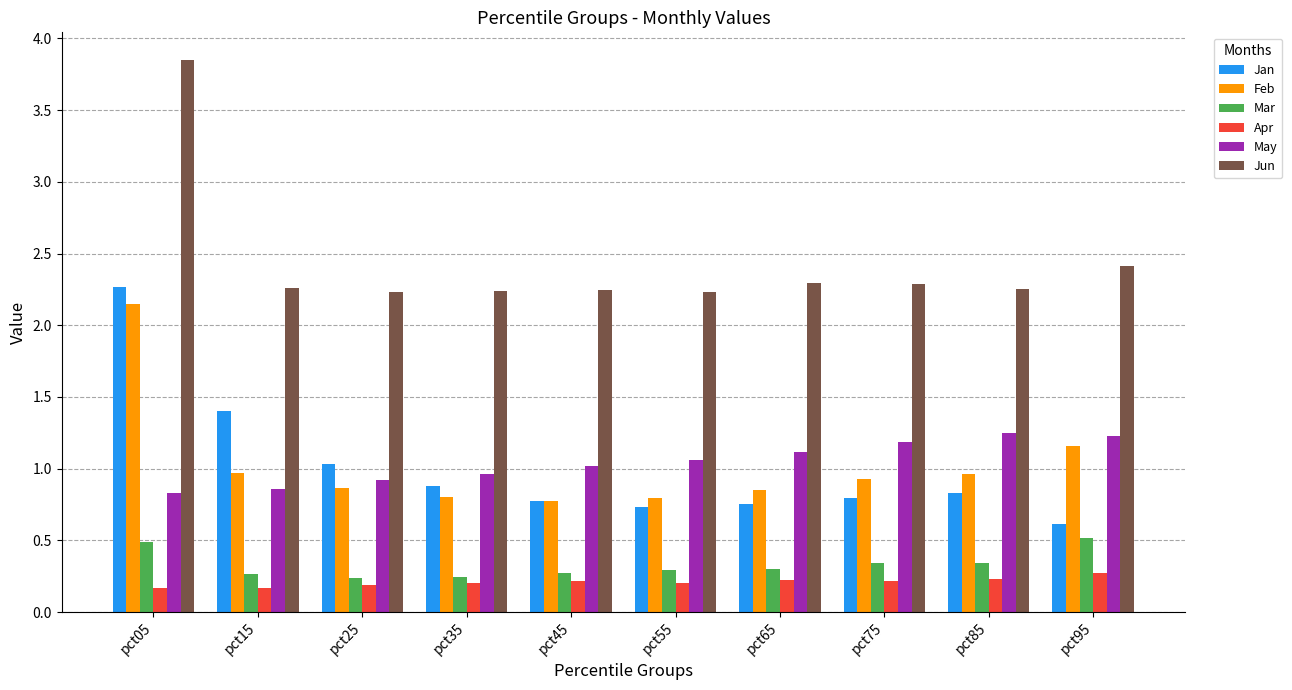

Is it true that Mar equals 0.3 at pct75?

True